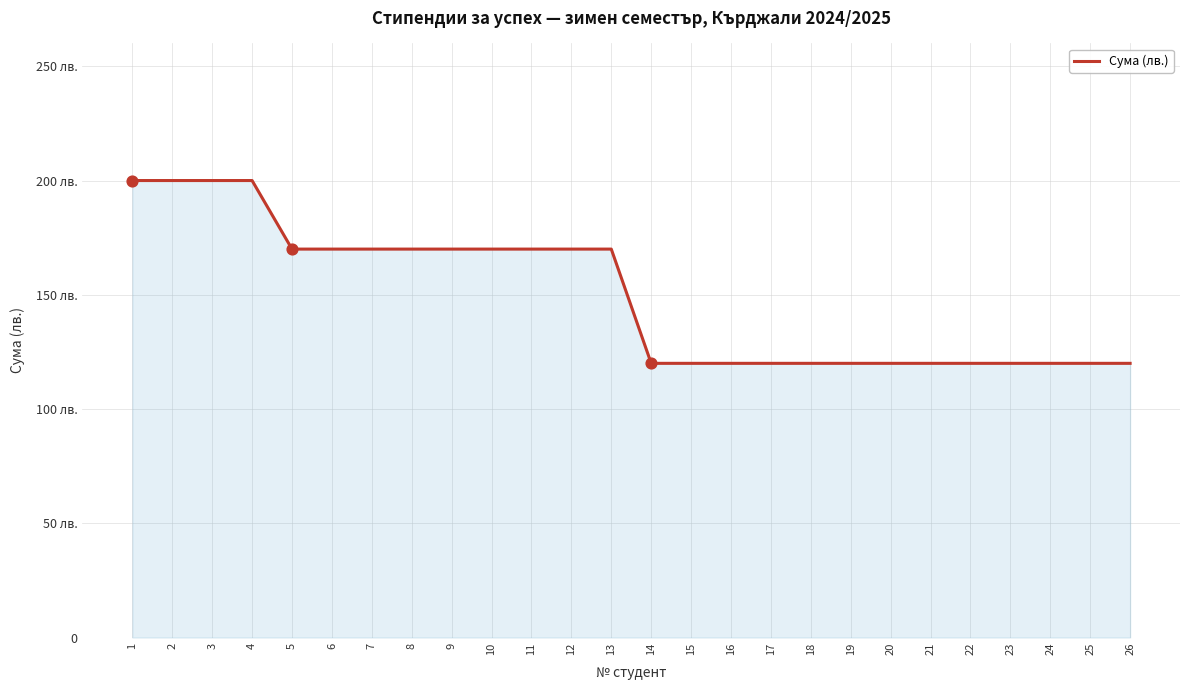

What is the ratio of the value at 11 to the value at 1?

0.8